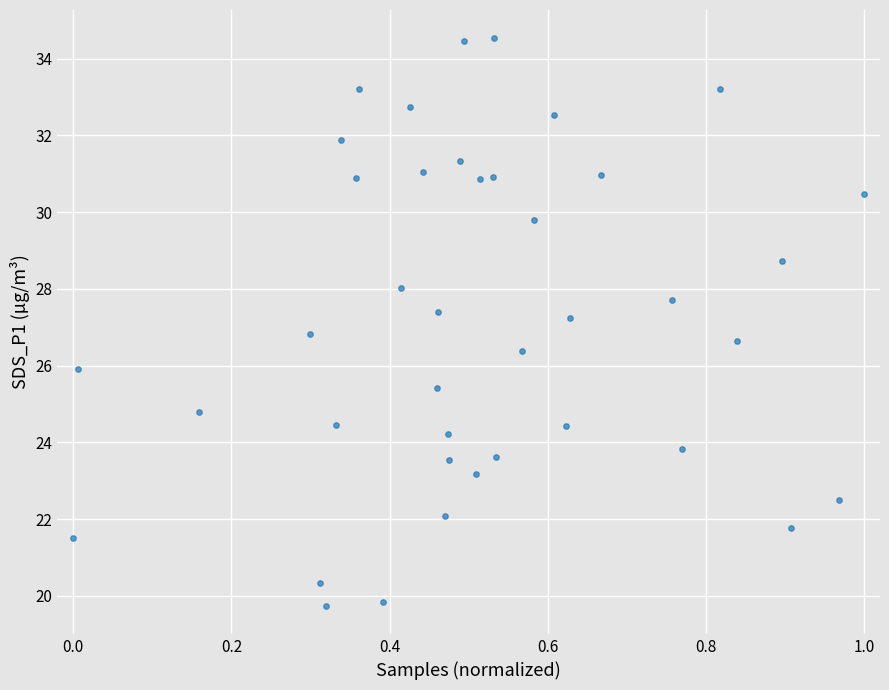

What is the range of X values (max minus min)?

1.0